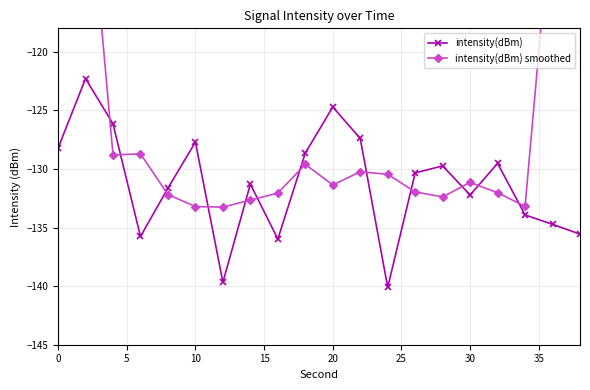

True or false: intensity(dBm) has a value of -124.7 at 20.

True